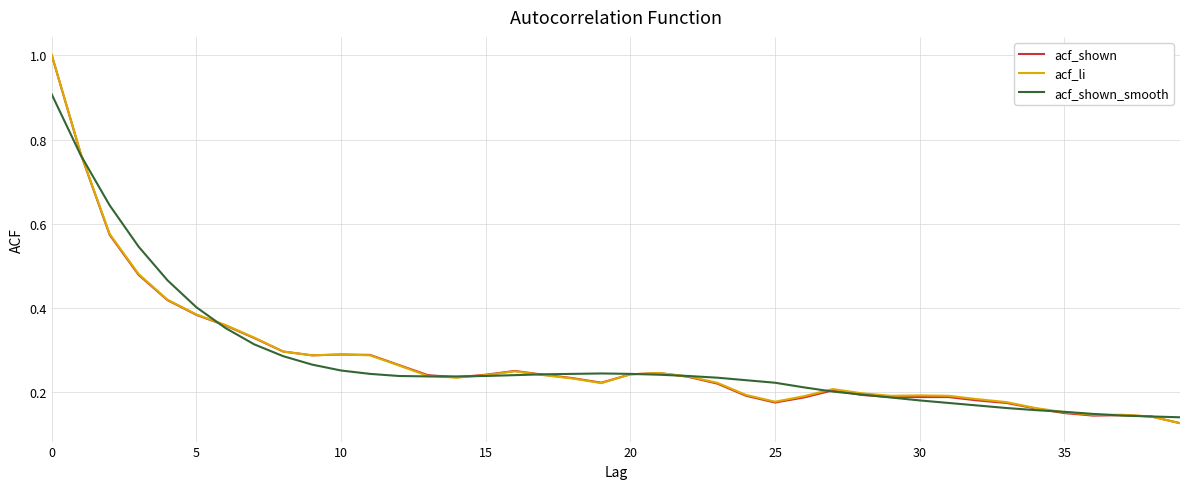

What is the greatest value displayed?

1.0